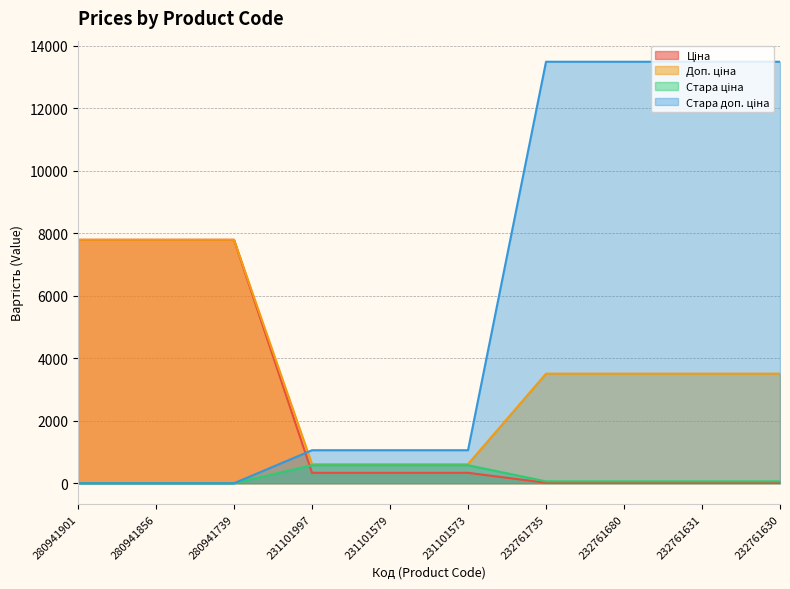

List the series in order of their peak value, lowest first.

Стара ціна, Ціна, Доп. ціна, Стара доп. ціна